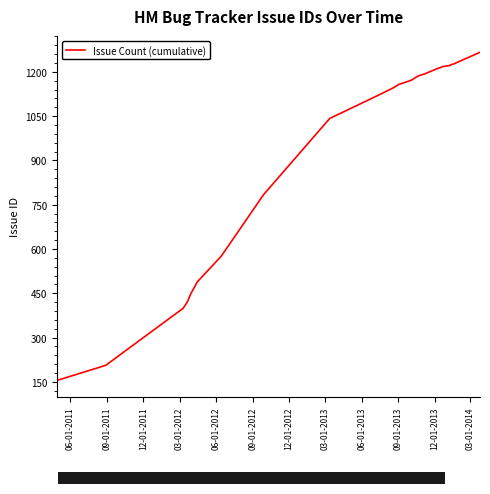

What is the greatest value displayed?

1266